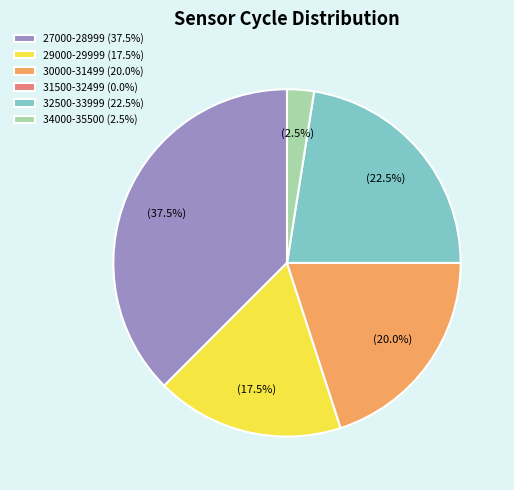

Is there any slice that represents more than half of the pie?

No